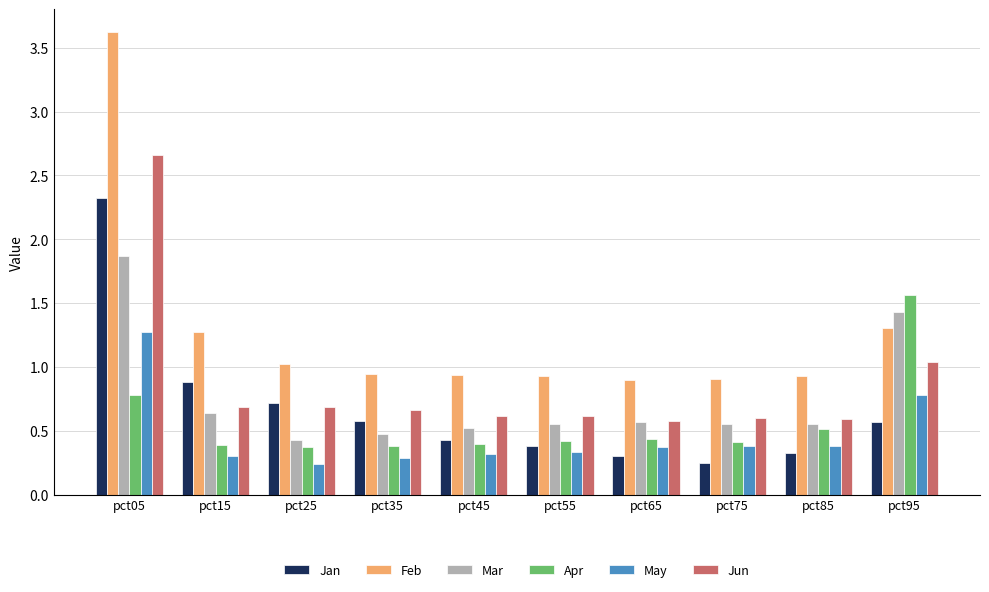

Between pct15 and pct35, which series saw the biggest shift?

Feb